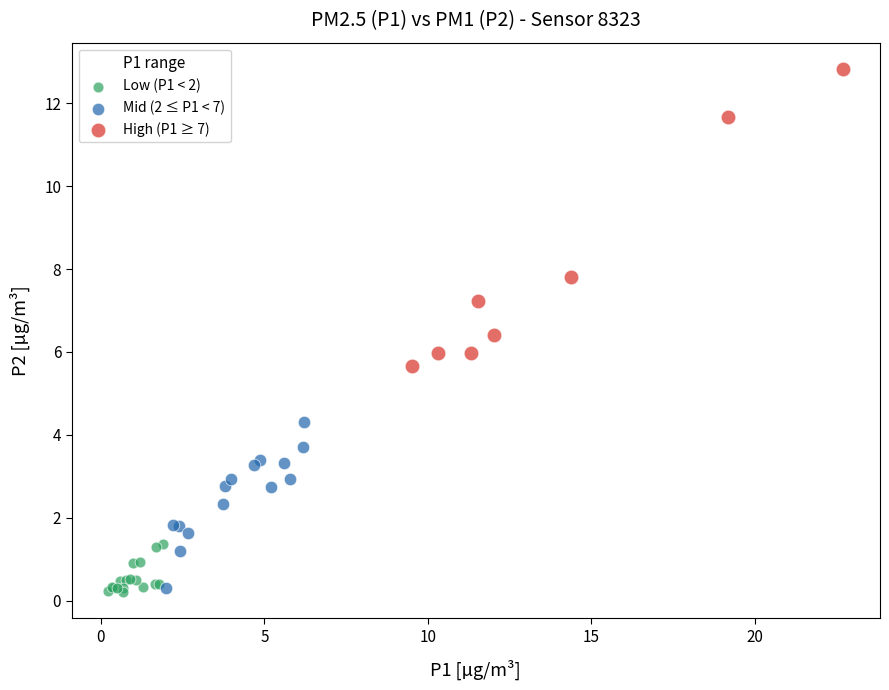

Which series has the widest spread of Y values?

High (P1 ≥ 7)